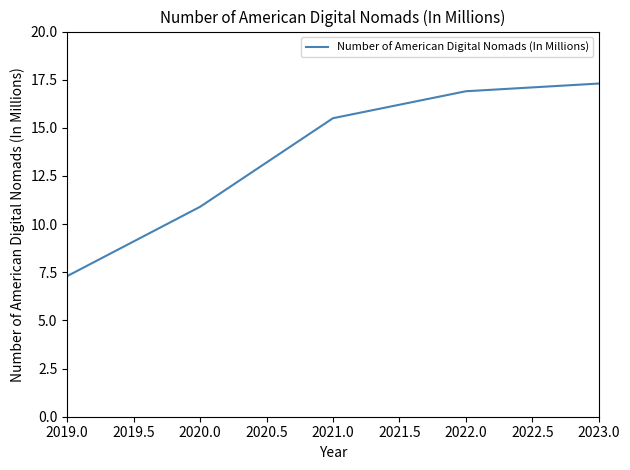

List the labels in order of value, smallest first.

2019.0, 2020.0, 2021.0, 2022.0, 2023.0